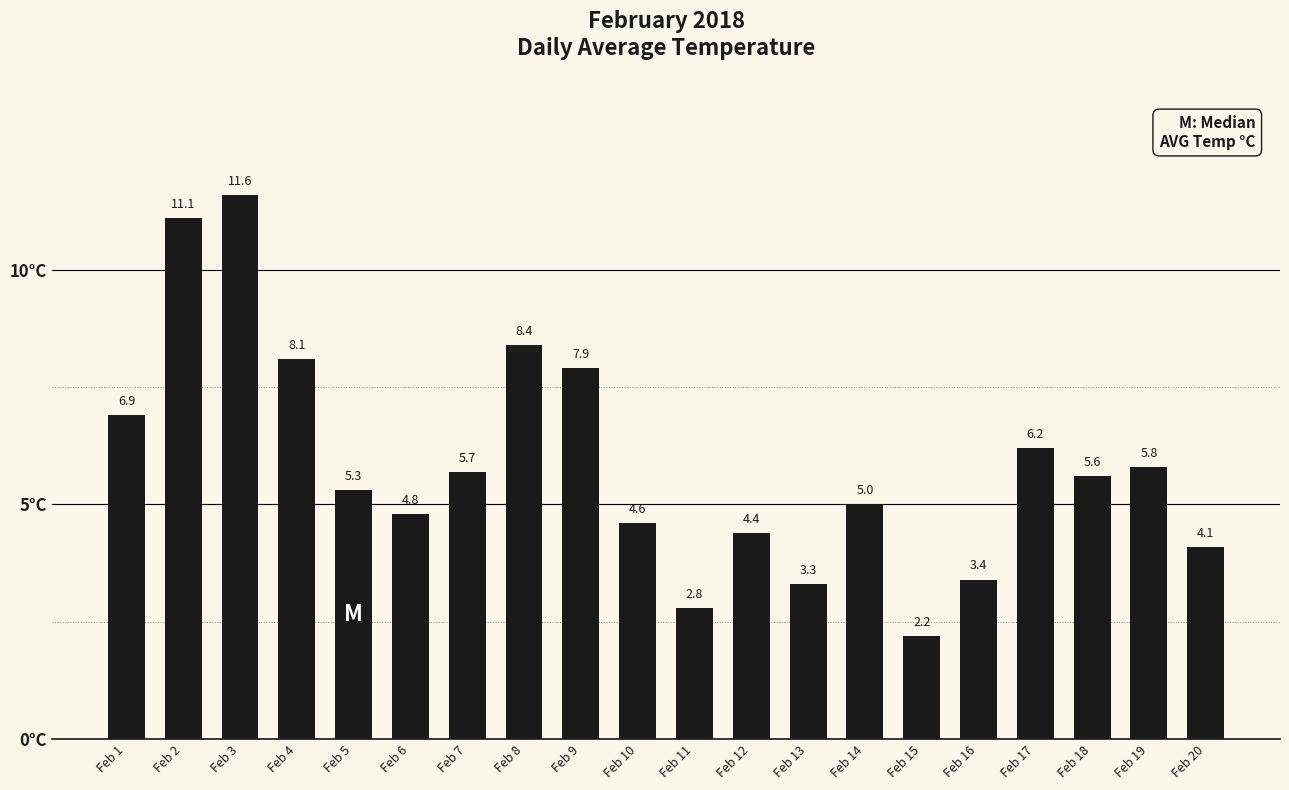

How many distinct data groups are displayed?

1